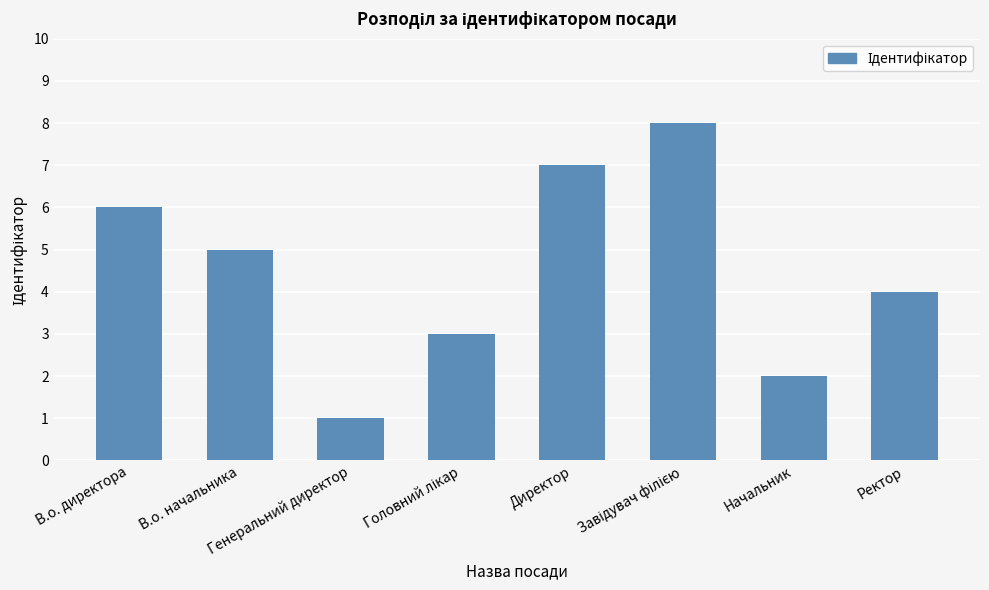

Reading left to right, list all the values displayed in this chart.

6	5	1	3	7	8	2	4